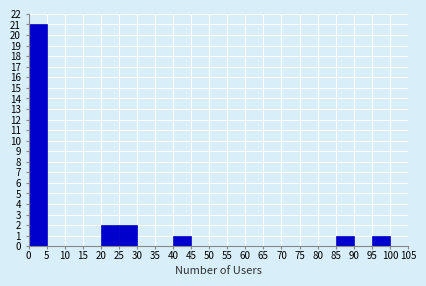

Reading left to right, list every bar in this chart as the range it spans on the x-axis followed by its height. The values are not printed on the chart, so give them approximately, as read against the axis.

0 to 5: 21
5 to 10: 0
10 to 15: 0
15 to 20: 0
20 to 25: 2
25 to 30: 2
30 to 35: 0
35 to 40: 0
40 to 45: 1
45 to 50: 0
50 to 55: 0
55 to 60: 0
60 to 65: 0
65 to 70: 0
70 to 75: 0
75 to 80: 0
80 to 85: 0
85 to 90: 1
90 to 95: 0
95 to 100: 1